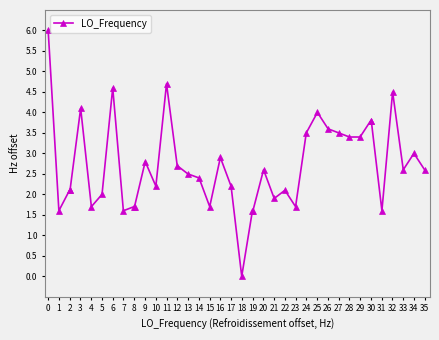

What is the difference between the maximum and second lowest values?

4.4